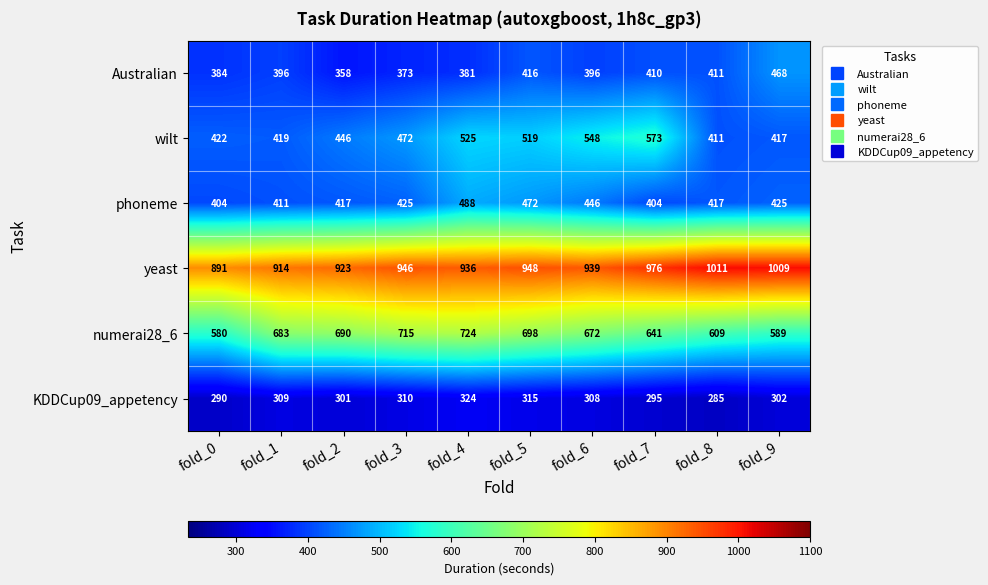

List the labels in order of KDDCup09_appetency value, largest first.

fold_4, fold_5, fold_3, fold_1, fold_6, fold_9, fold_2, fold_7, fold_0, fold_8